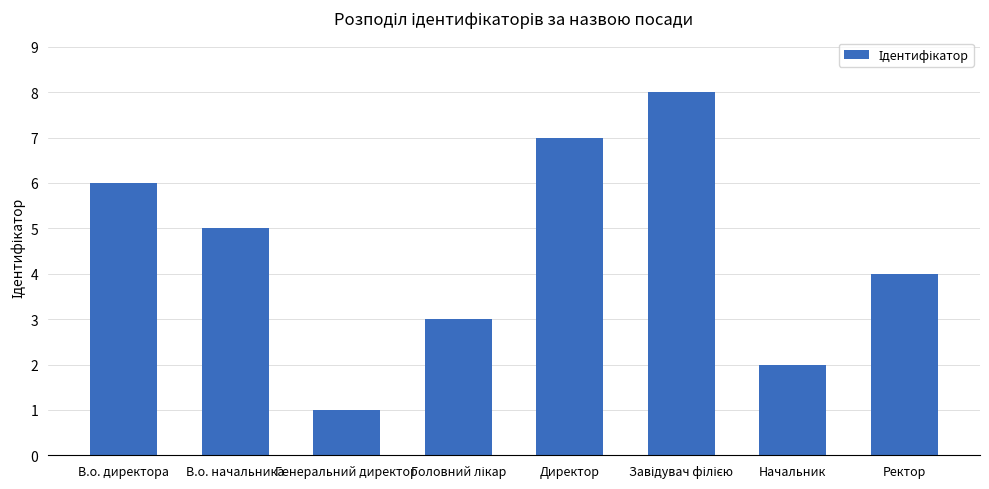

Does the chart contain any negative values?

No